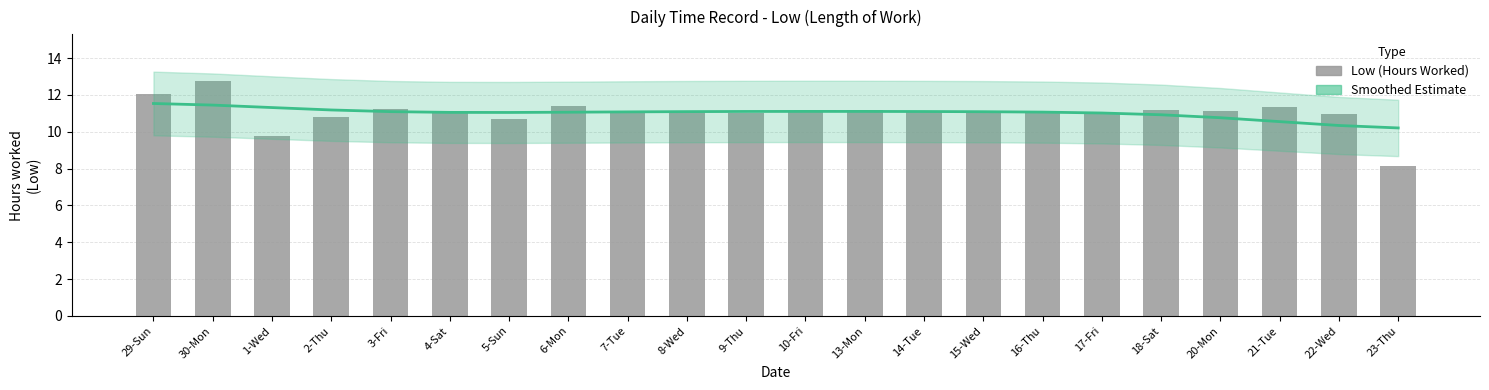

Does the chart contain any negative values?

No